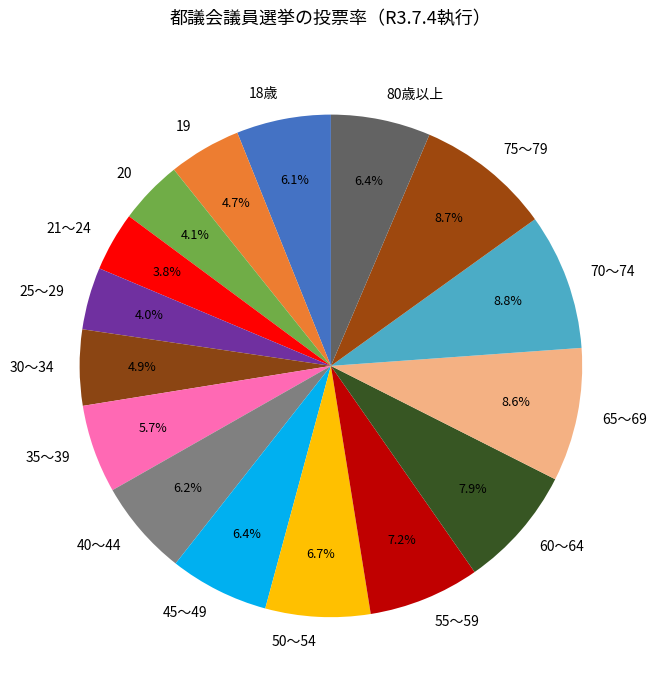

Do 65～69 and 70～74 together represent more than half of the pie?

No